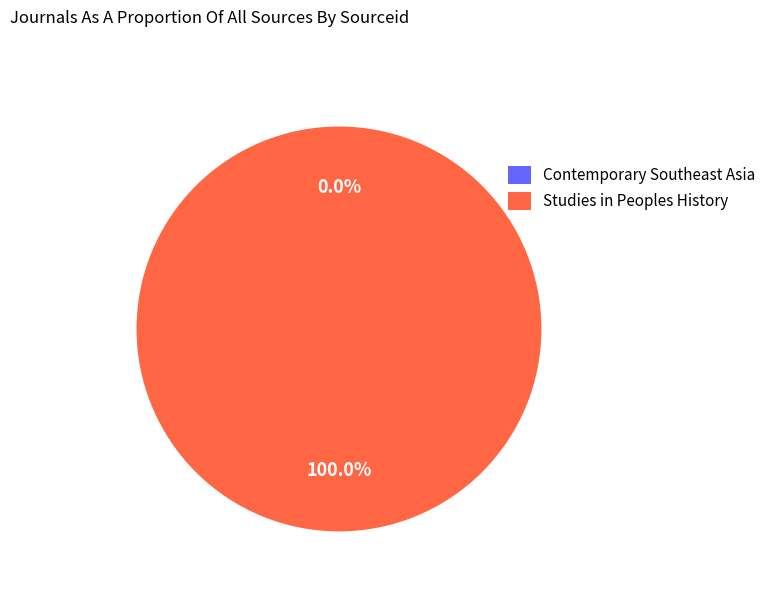

What is the majority slice?

Studies in Peoples History